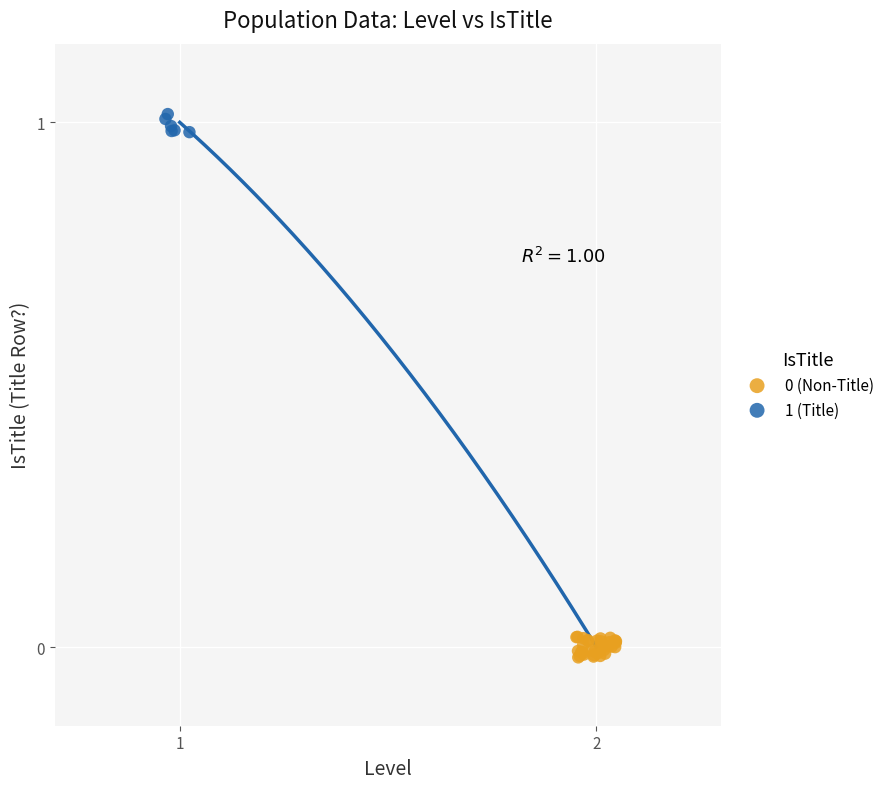

Which series reaches the maximum Y coordinate?

1 (Title)